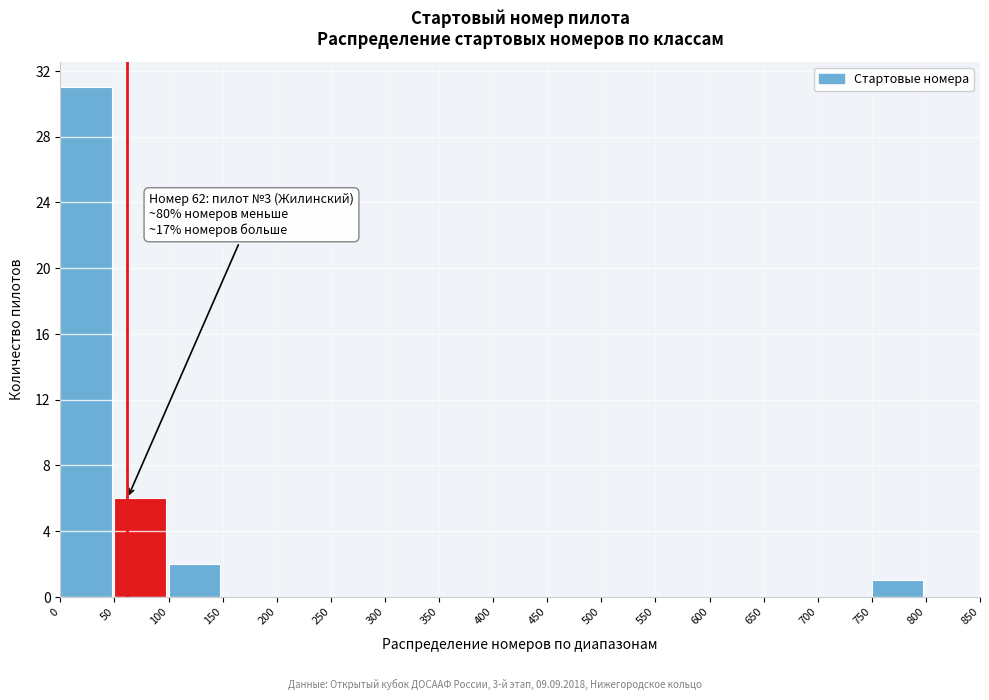

Over which range of the x-axis is the bar tallest?

0 to 50